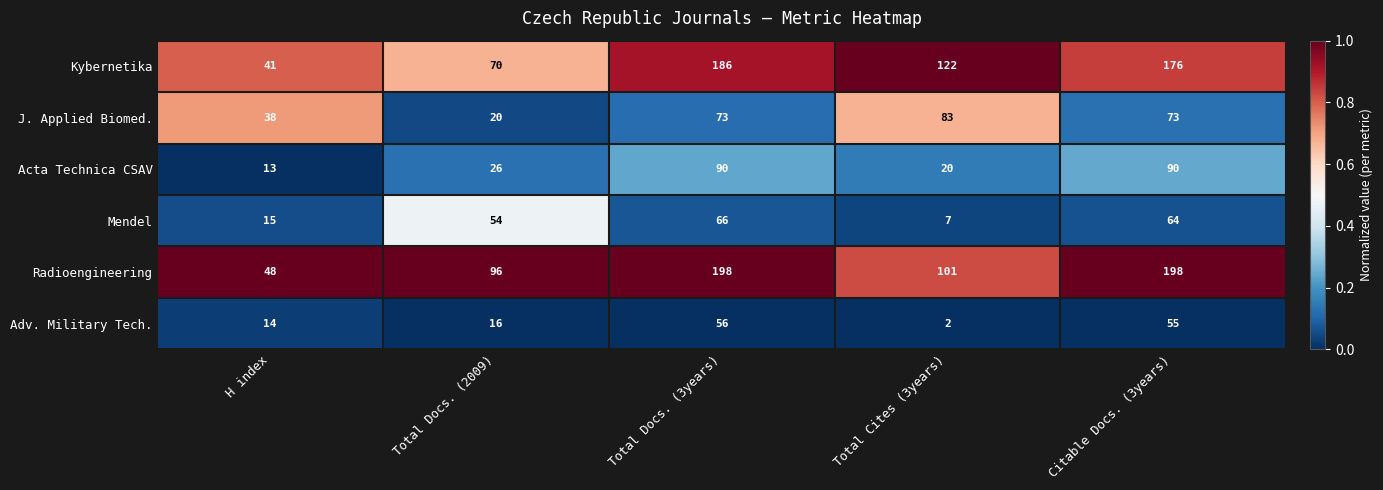

What is the total value across all series at Total Docs. (3years)?

669